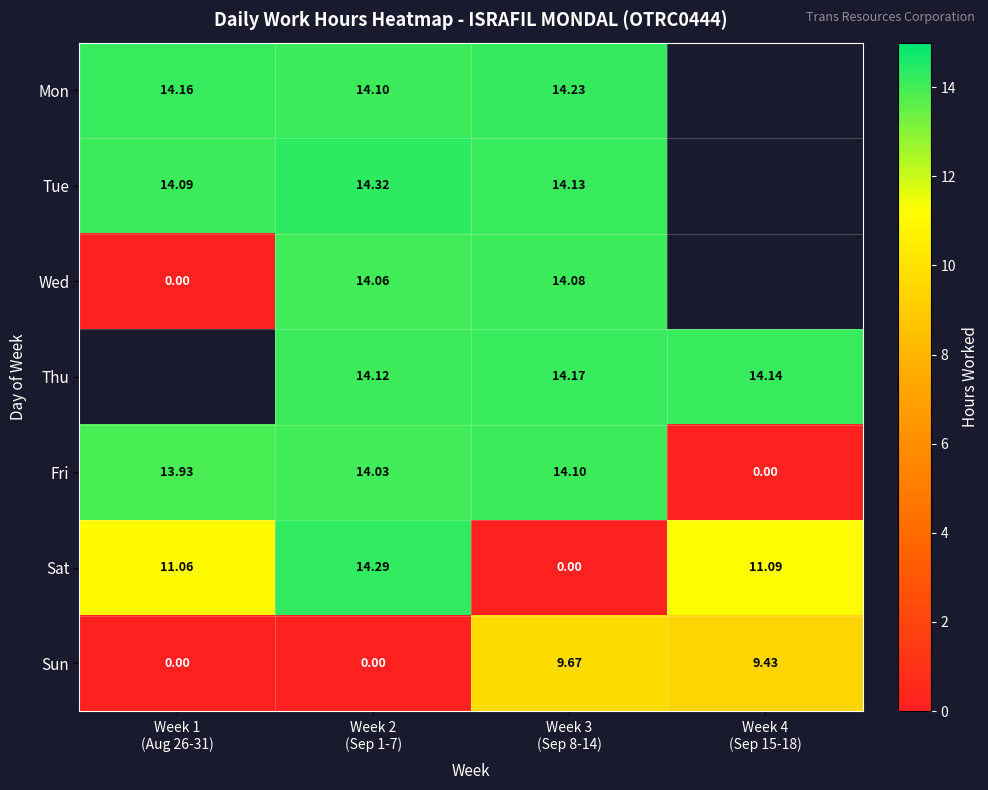

Which series changed the most between Week 2
(Sep 1-7) and Week 3
(Sep 8-14)?

Sat